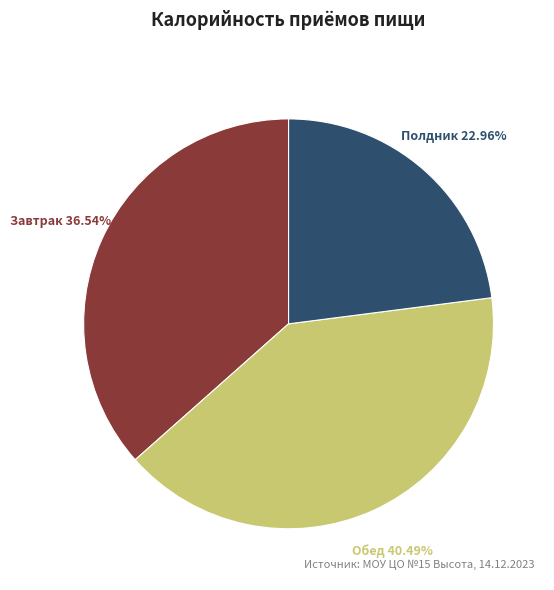

Combined, what portion of the pie is Полдник and Обед?

63.5%